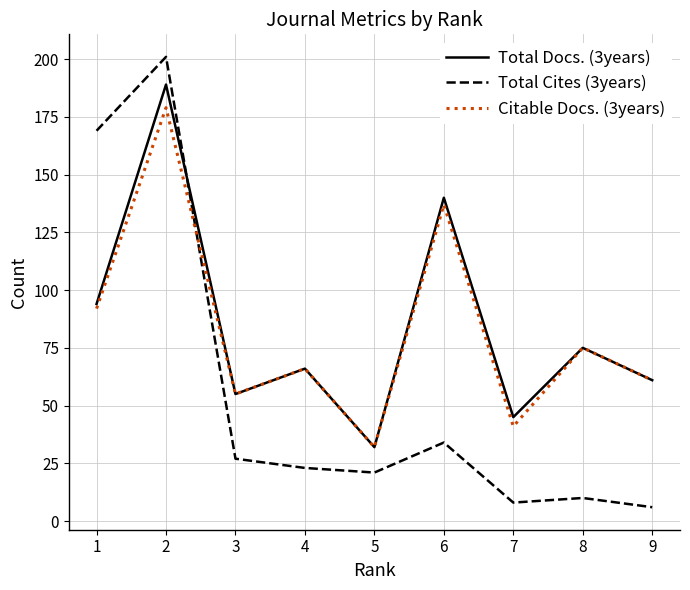

The value of Total Docs. (3years) at 6 is 59. True or false?

False